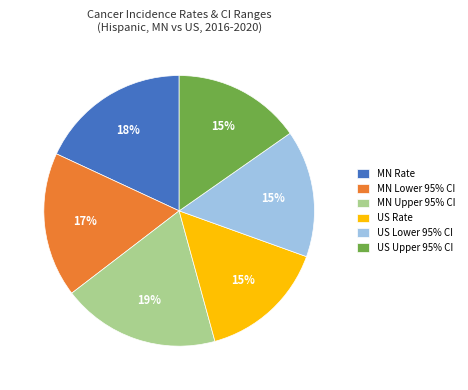

Which has a higher value, MN Lower 95% CI or MN Rate?

MN Rate